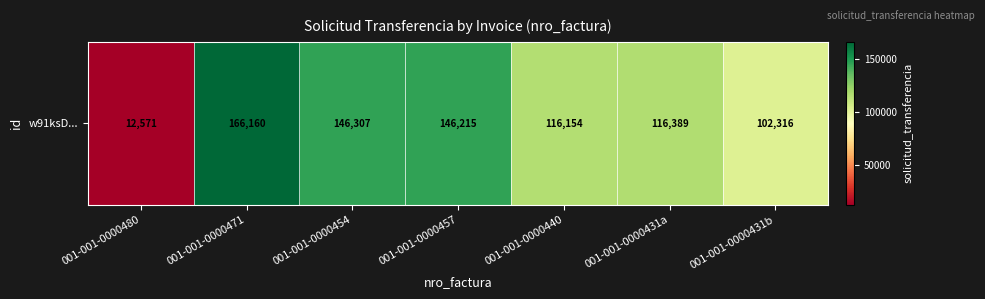

At which category does the chart reach its minimum across all series?

001-001-0000480